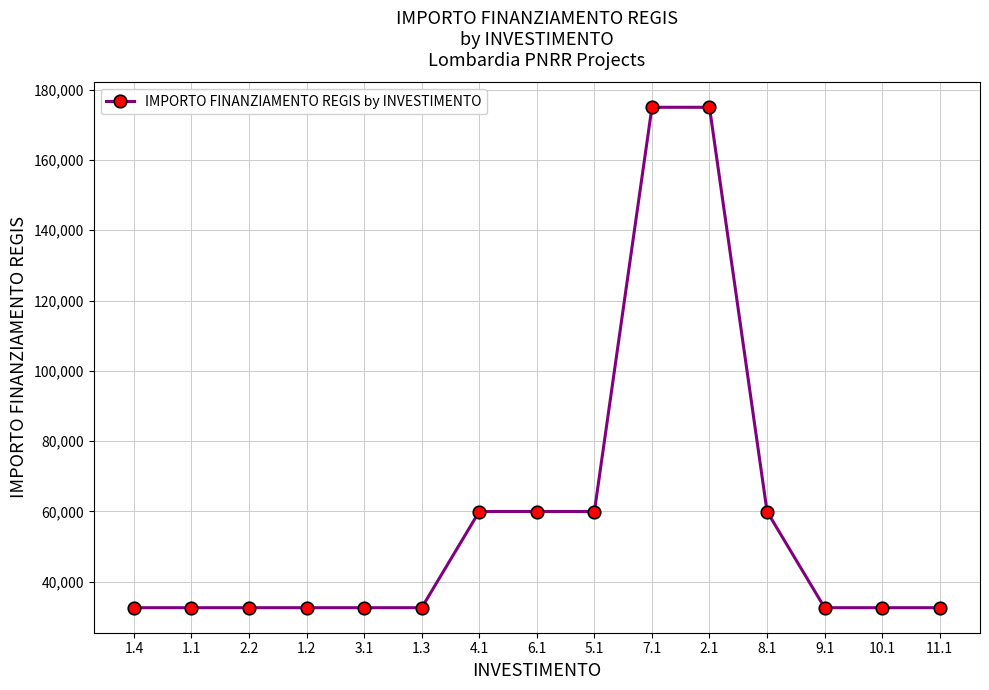

Approximately how many times larger is the value at 10.1 compared to 9.1?

1.0